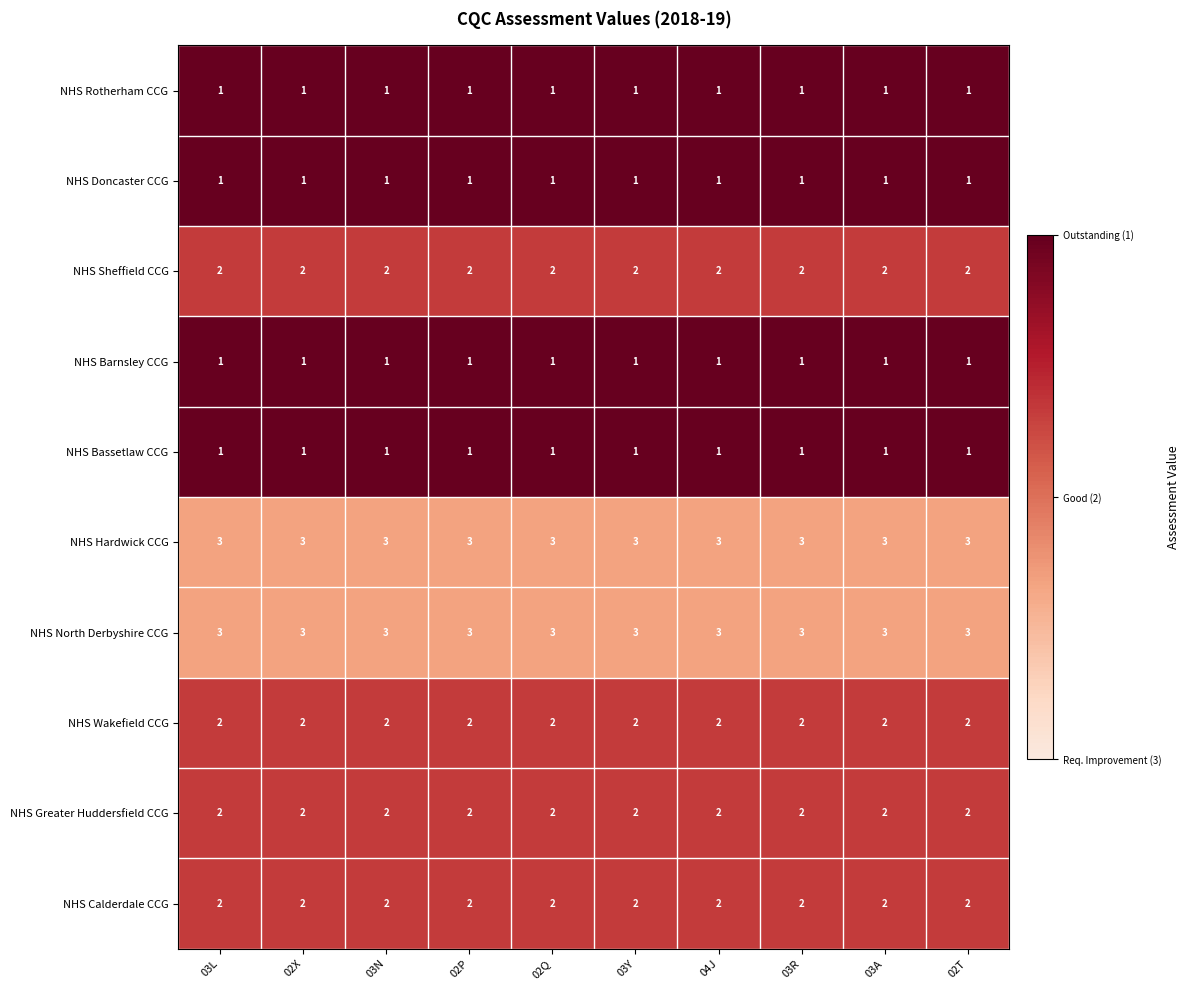

Is the value of NHS Rotherham CCG at 03N greater than the value of NHS Calderdale CCG at 03Y?

No